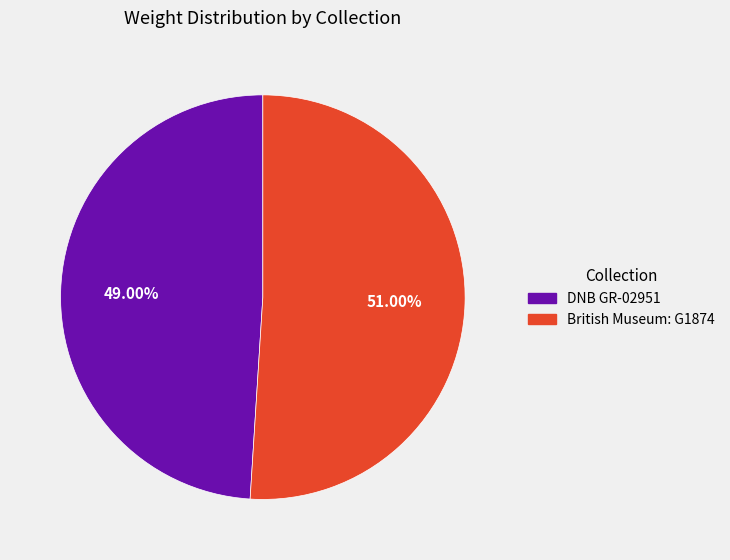

What percentage is the British Museum: G1874 slice, to the nearest percent?

51%